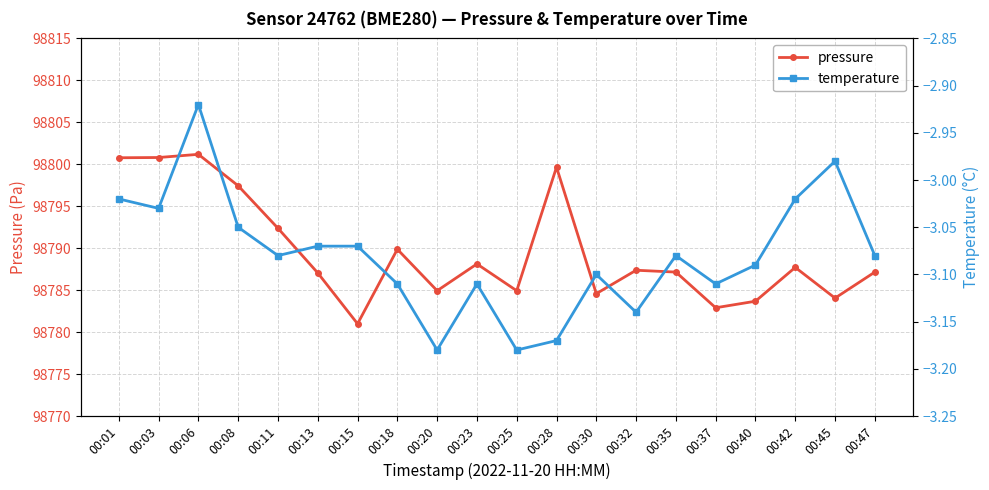

How many interior local peaks does the pressure series have?

6